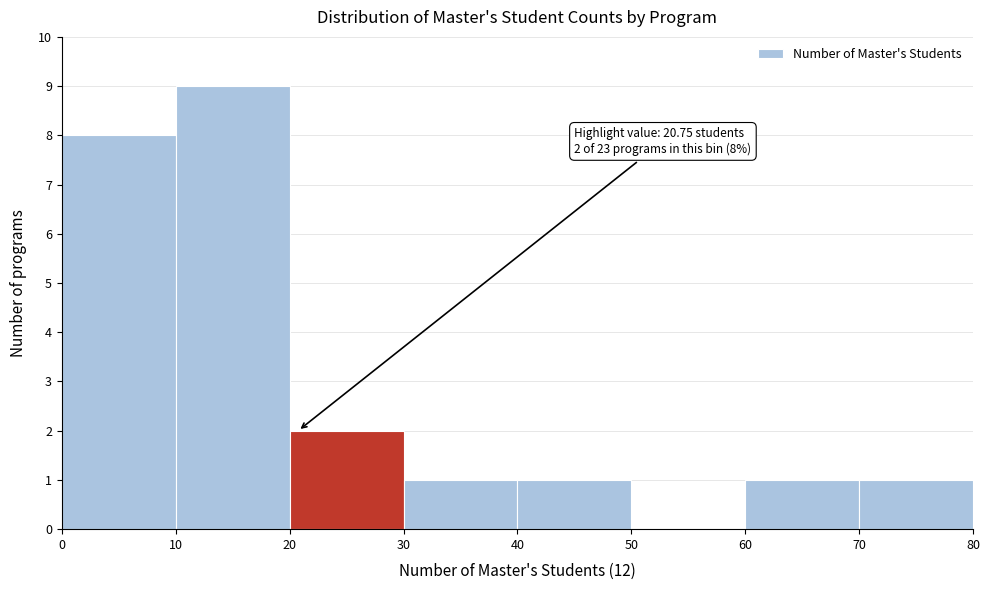

Which range on the x-axis has the tallest bar?

10 to 20